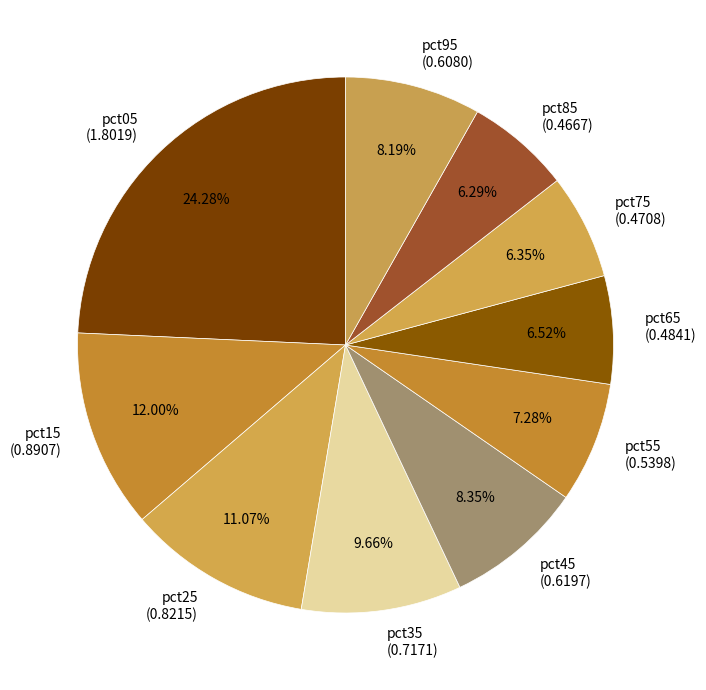

Which slice is the largest?

pct05